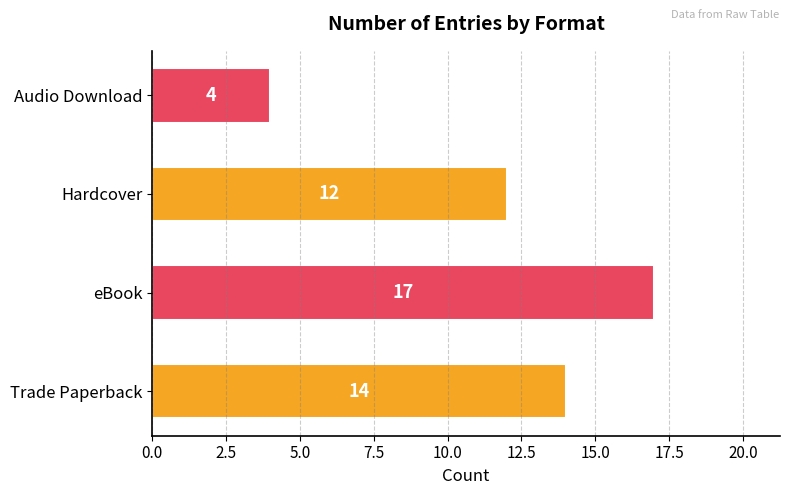

How many data points are less than 14?

2